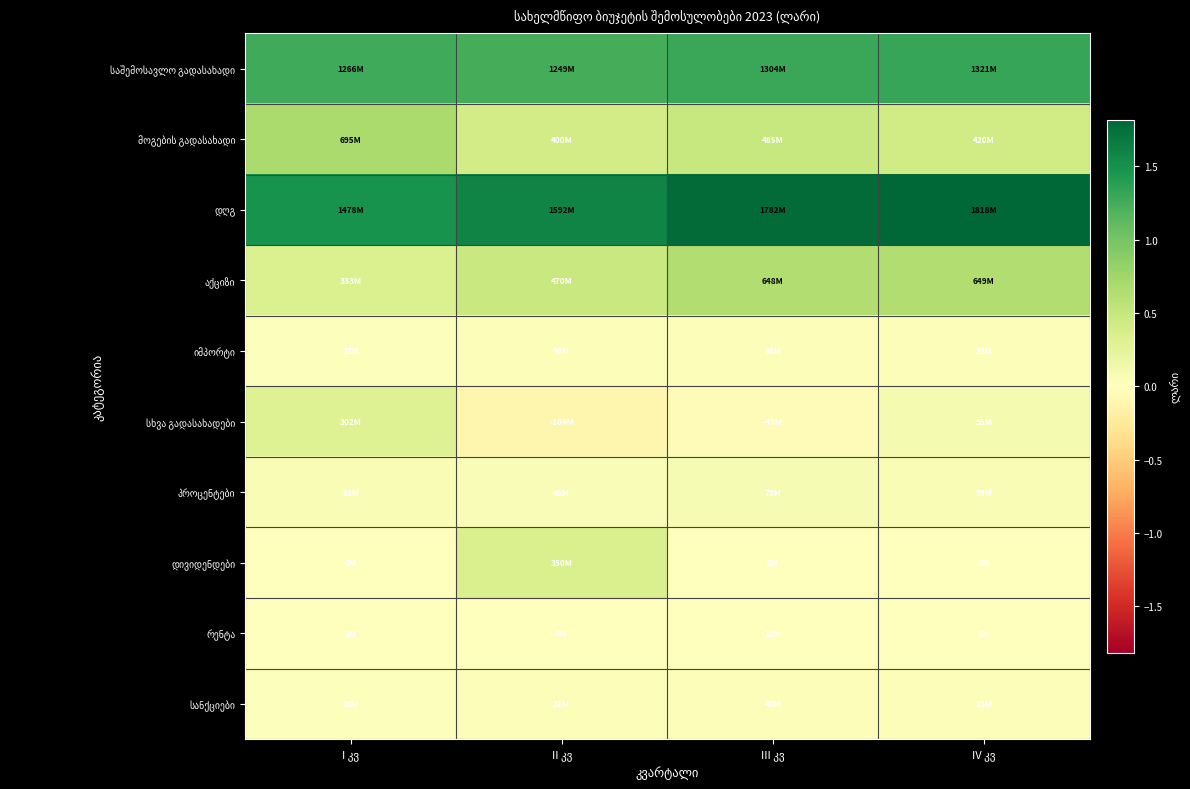

How many data points does each series have?

4